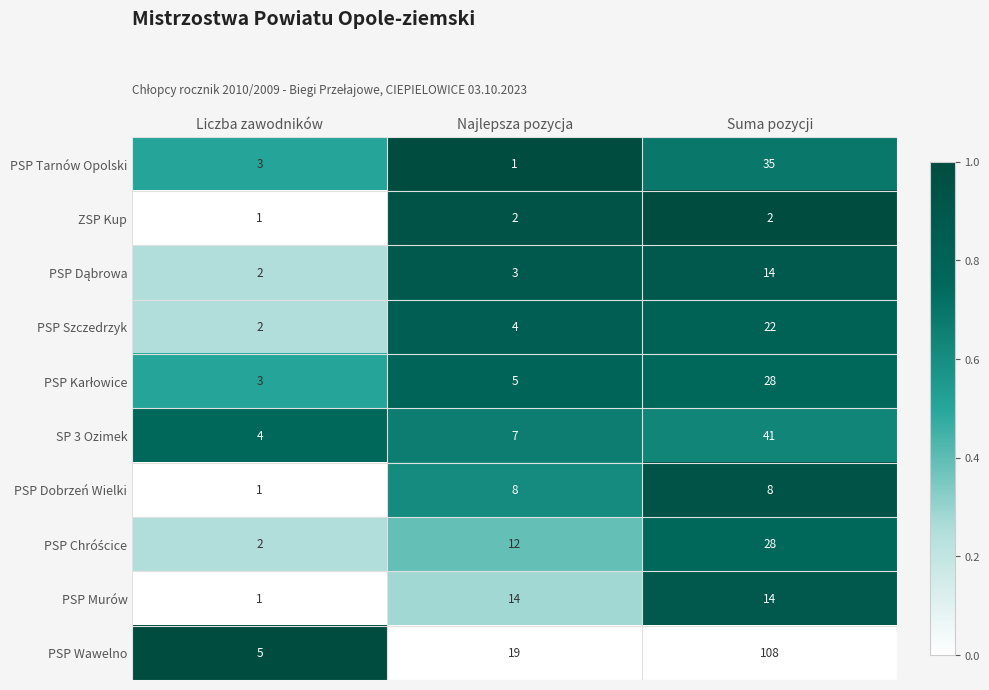

What is the difference between the highest and lowest values at Najlepsza pozycja?

18